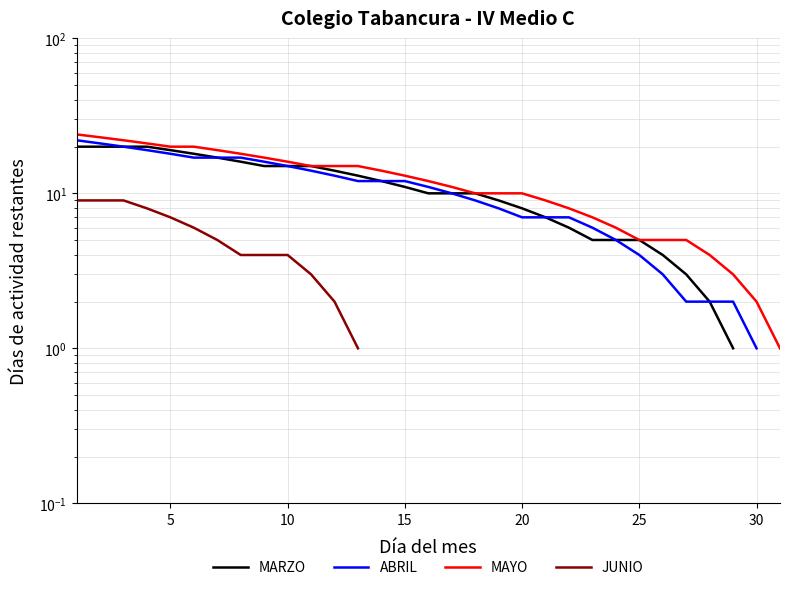

Rank the series at 10 from highest to lowest value.

MAYO, MARZO, ABRIL, JUNIO